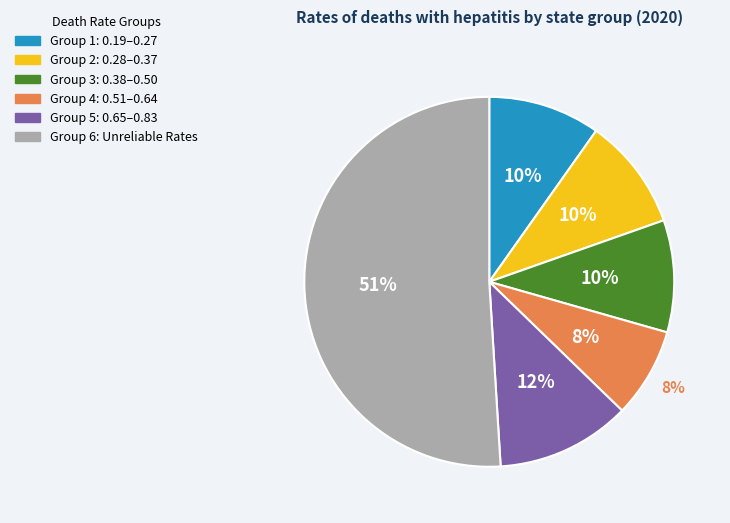

Count the number of slices in the pie.

6